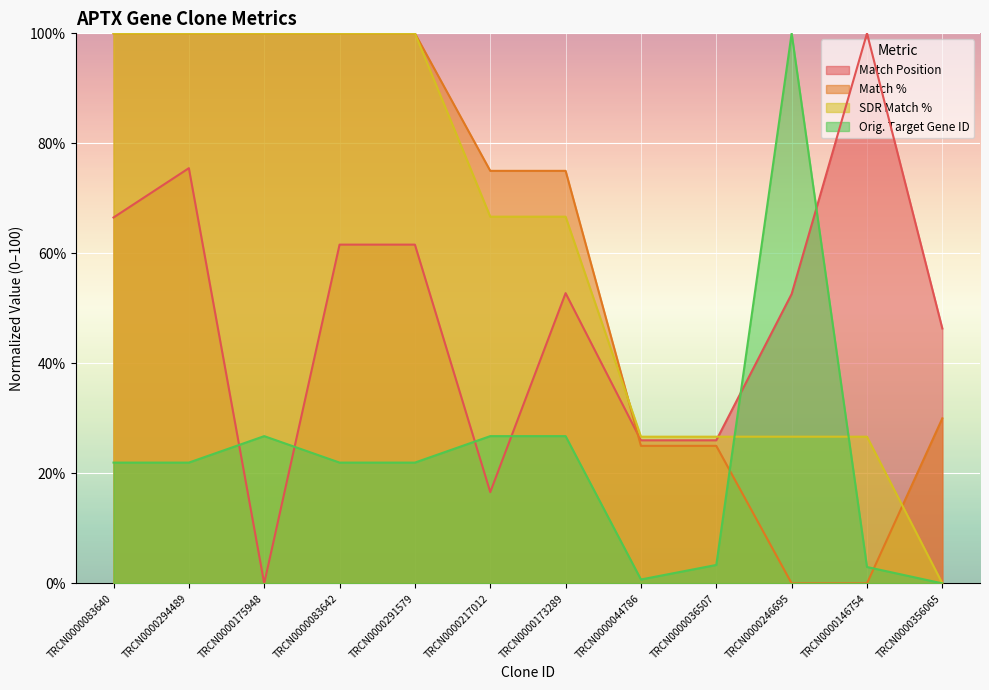

The Match Position series shows 24.9 at TRCN0000217012. True or false?

False